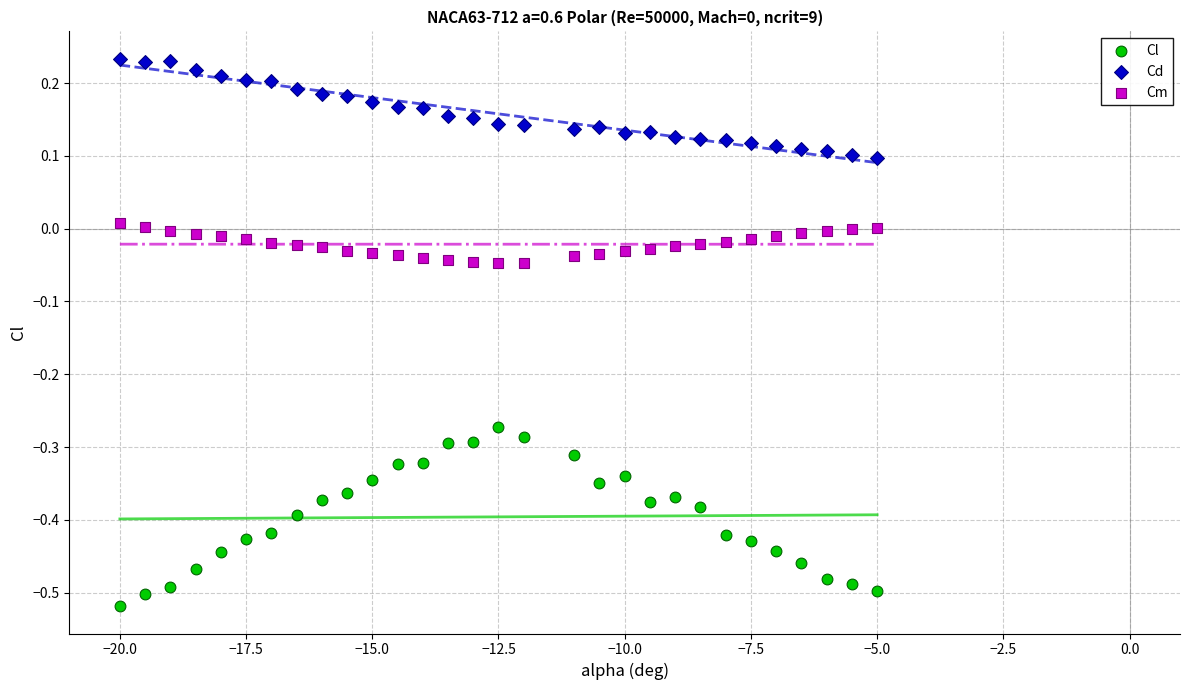

Which series reaches the maximum Y coordinate?

Cd